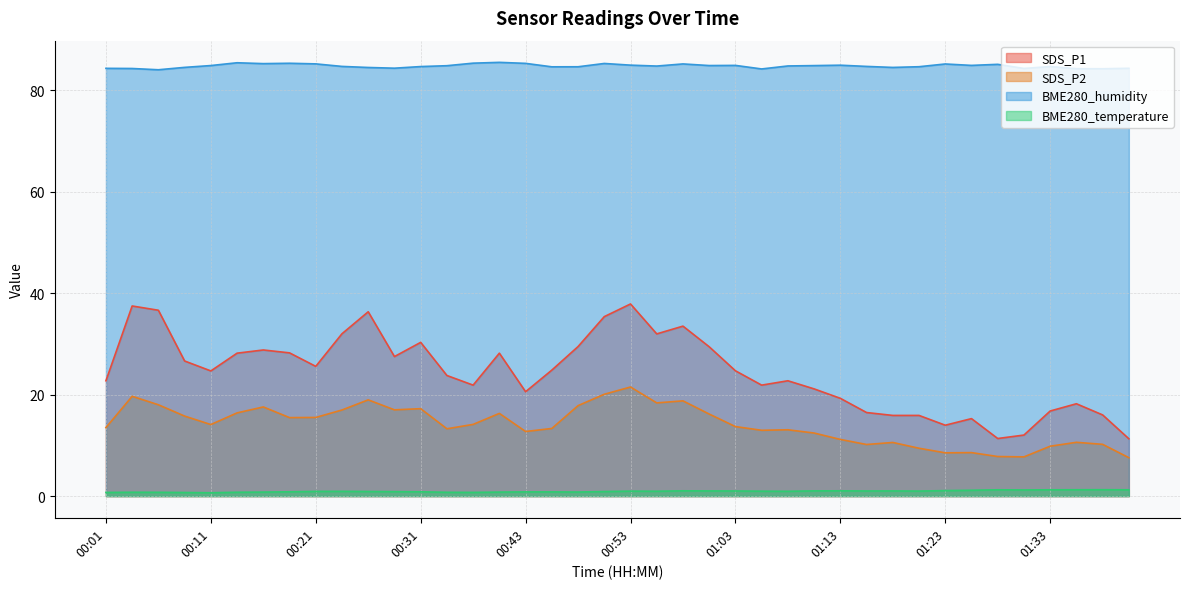

How many series are shown in this chart?

4